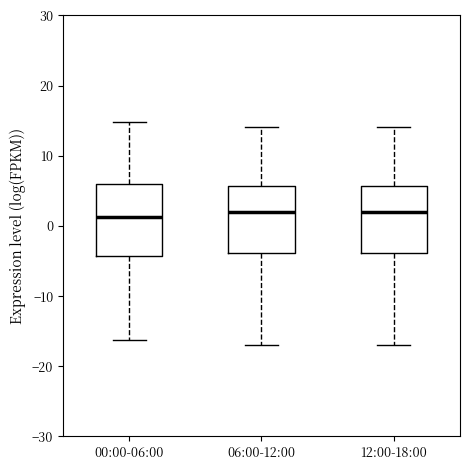

Reading left to right, transcribe this box plot: for each box, give where its median line is, the range the box spans, and where its two whiskers end, as read against the y-axis. The values are not printed on the chart, so give them approximately, as read against the axis.

00:00-06:00: median 1, box -4 to 6, whiskers -16 to 15
06:00-12:00: median 2, box -4 to 6, whiskers -17 to 14
12:00-18:00: median 2, box -4 to 6, whiskers -17 to 14